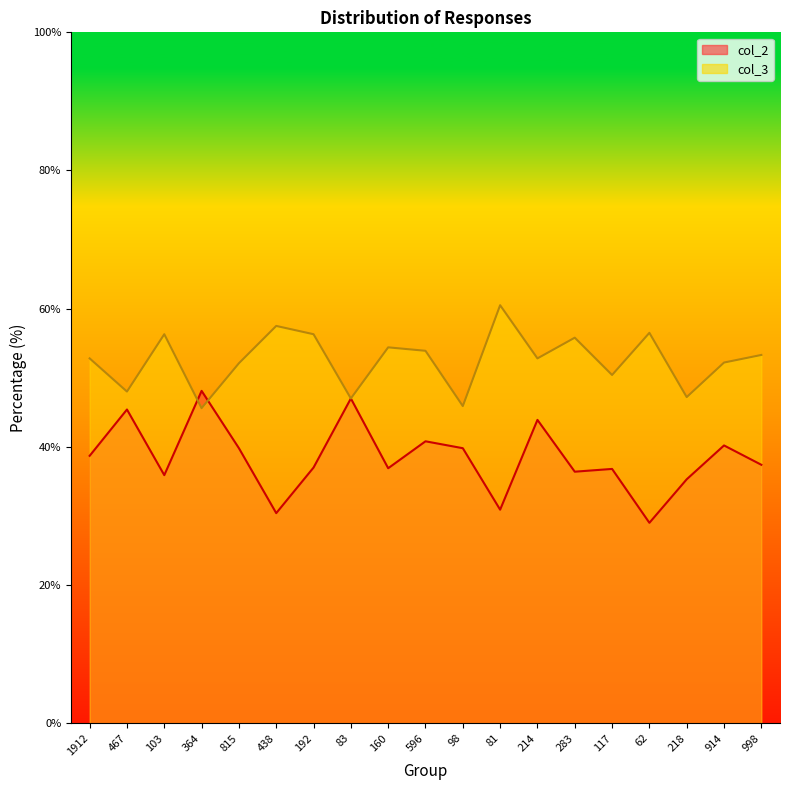

Is it true that col_3 line equals 56.3 at 103?

True